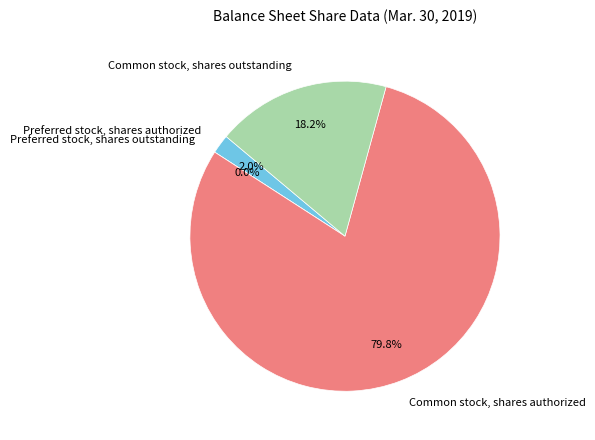

What is the change in value from Preferred stock, shares outstanding to Common stock, shares authorized?

+40000000